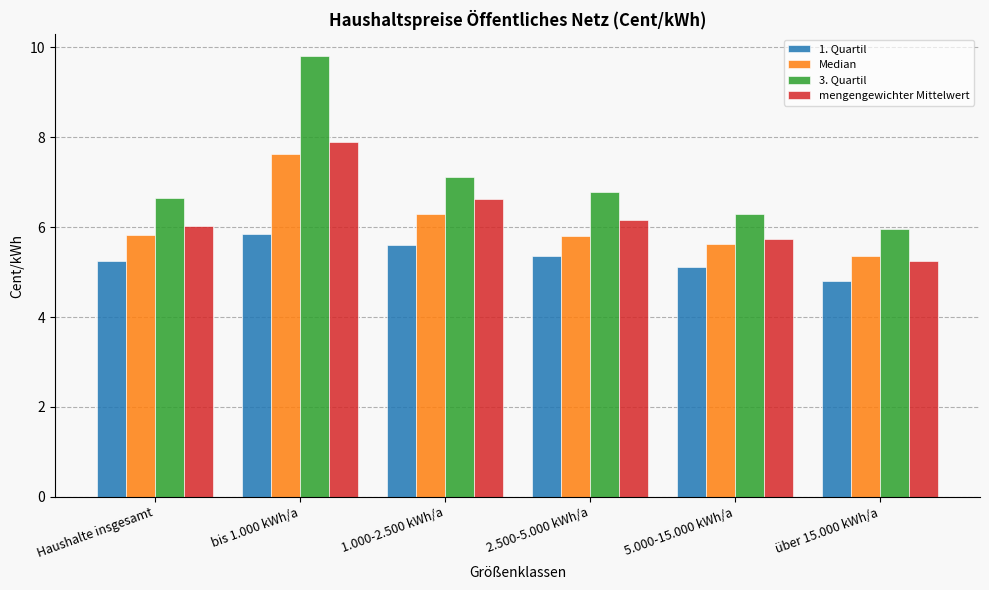

What is the label of the 2nd bar from the right?

5.000-15.000 kWh/a